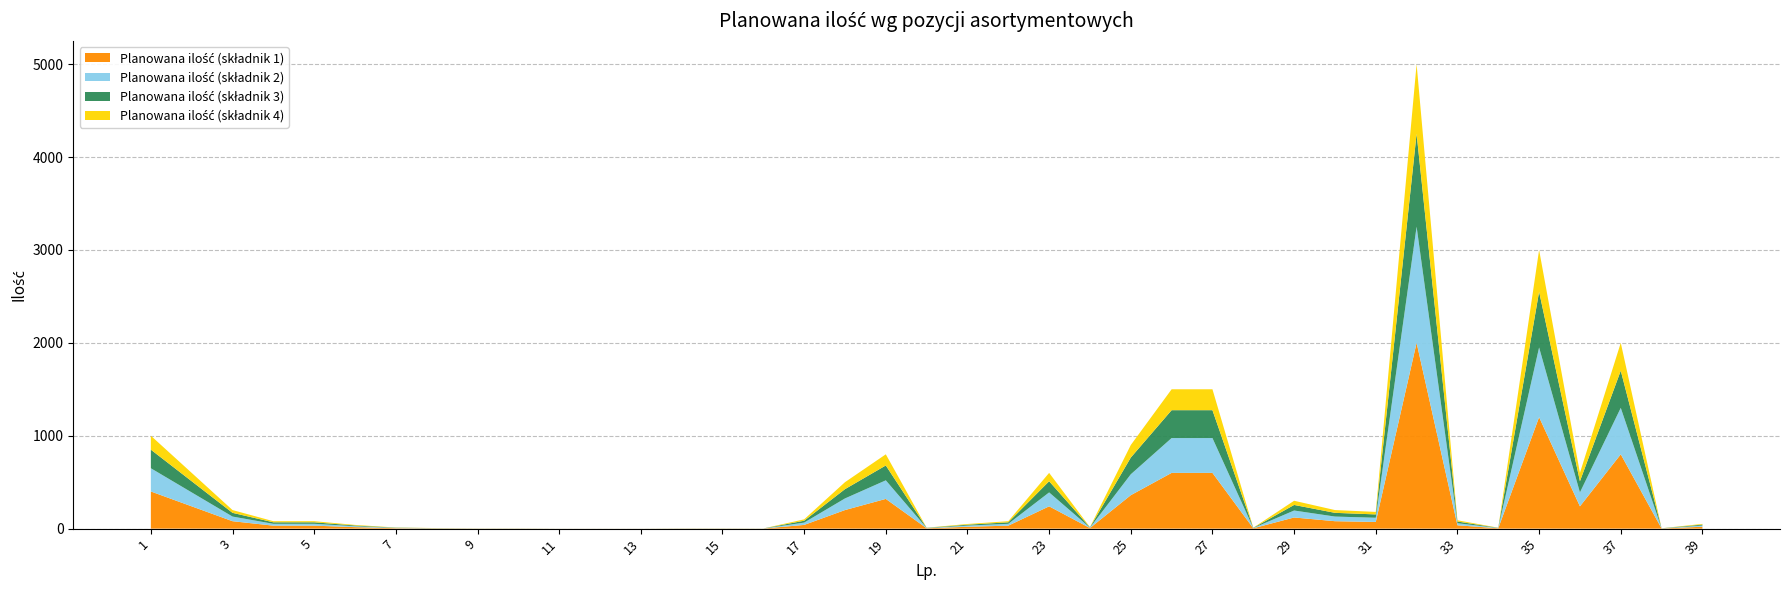

Does the chart have visible grid lines?

Yes